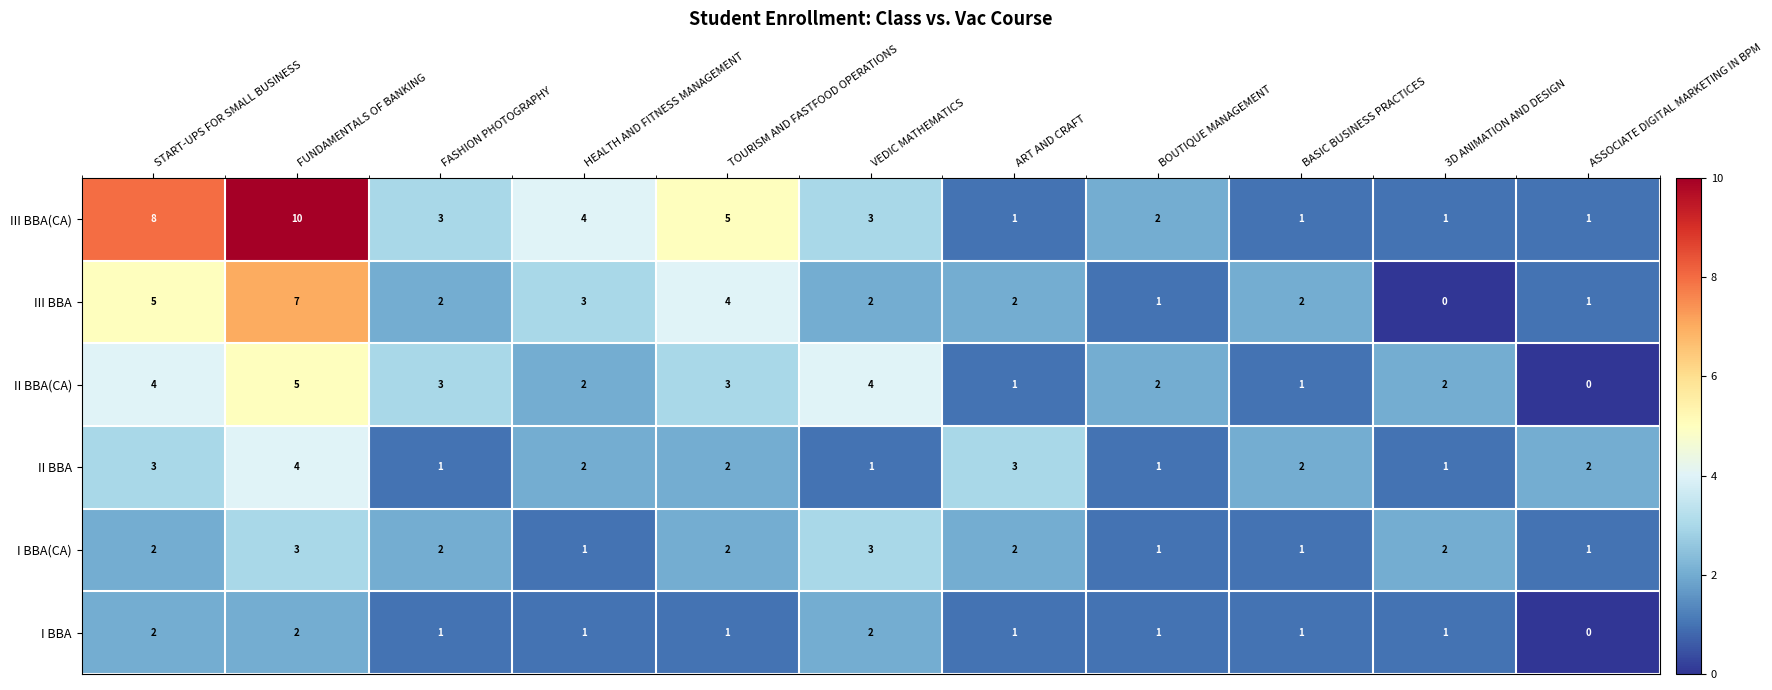

At which category is the sum across all series the highest?

FUNDAMENTALS OF BANKING